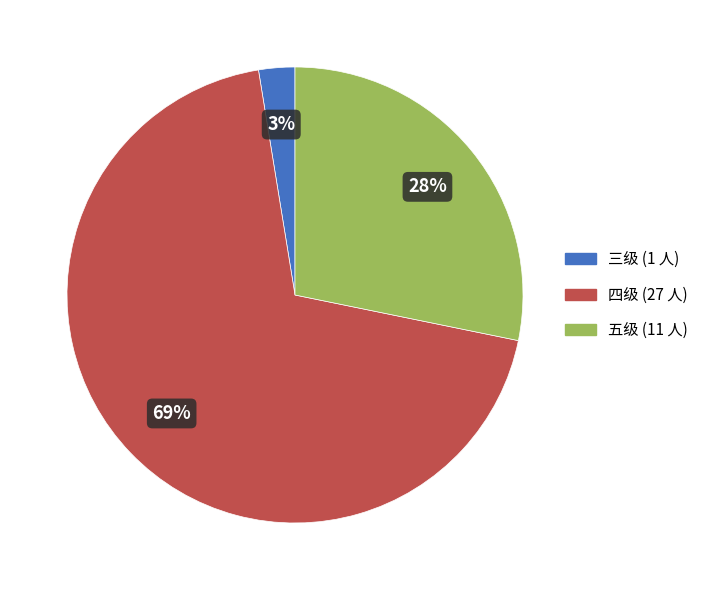

How many segments does this pie chart have?

3